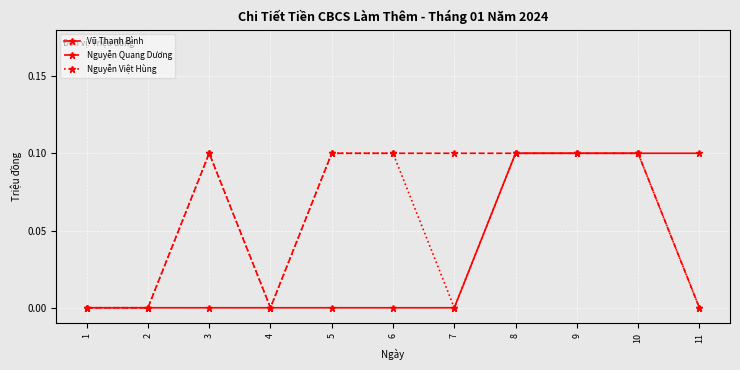

Is the value of Nguyễn Việt Hùng at 10 greater than the value of Nguyễn Quang Dương at 1?

Yes